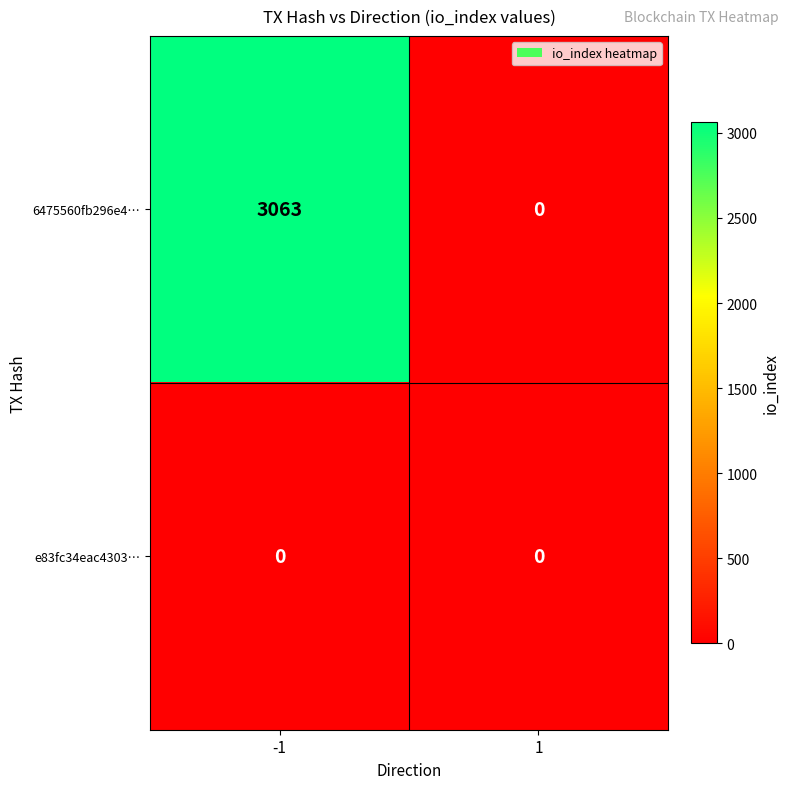

Which series has the widest spread of values?

6475560fb296e4…